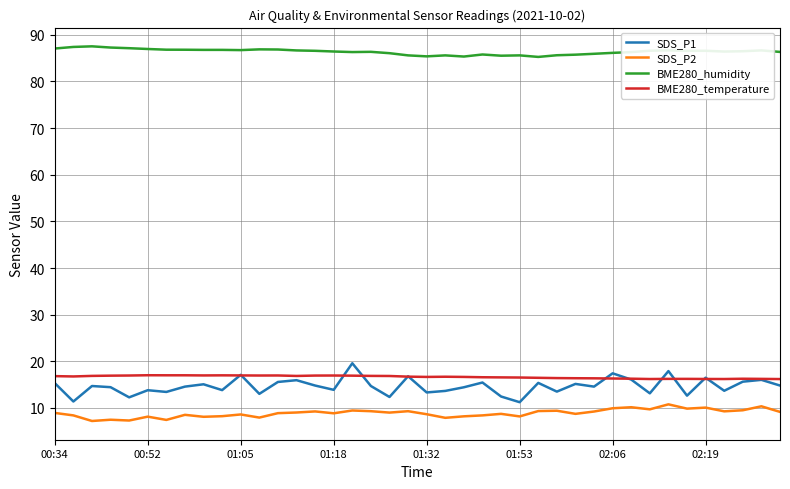

Which series has the largest total across all categories?

BME280_humidity